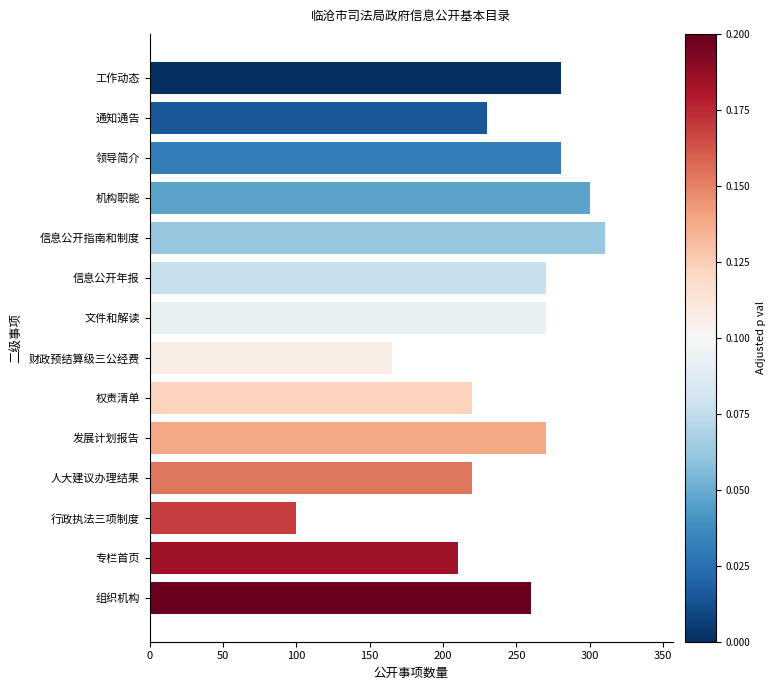

Where is the data nearest to the value 205?

专栏首页